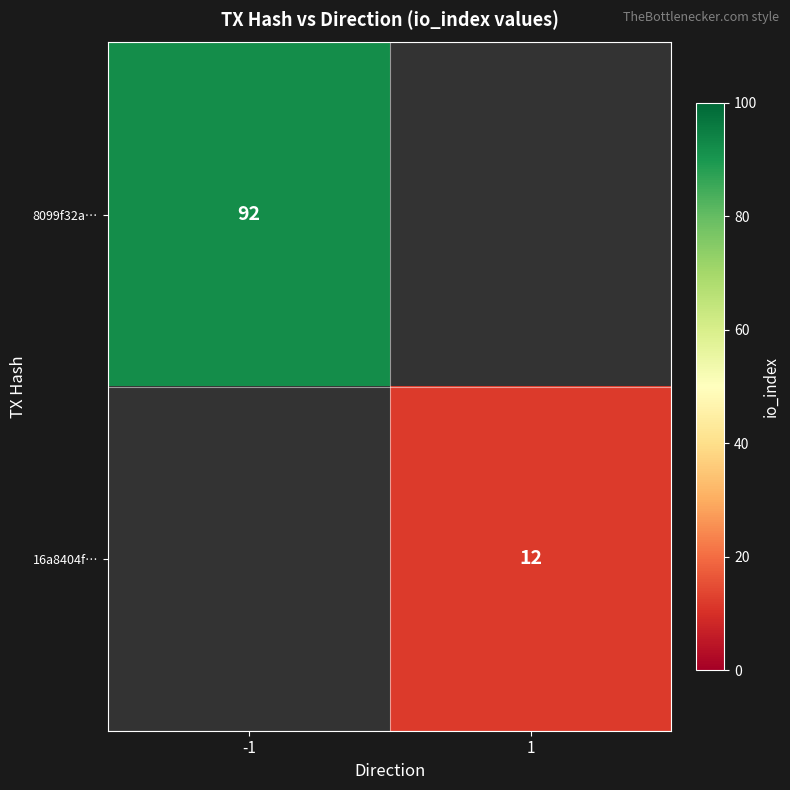

At how many categories does at least one series exceed 48?

1